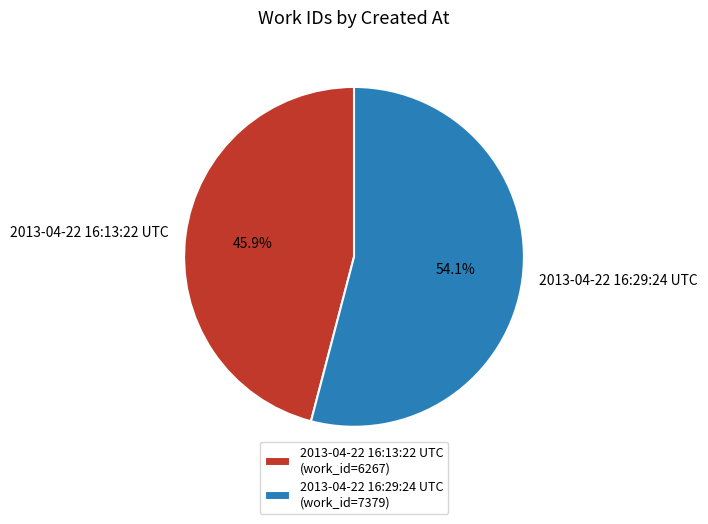

Count the number of slices in the pie.

2